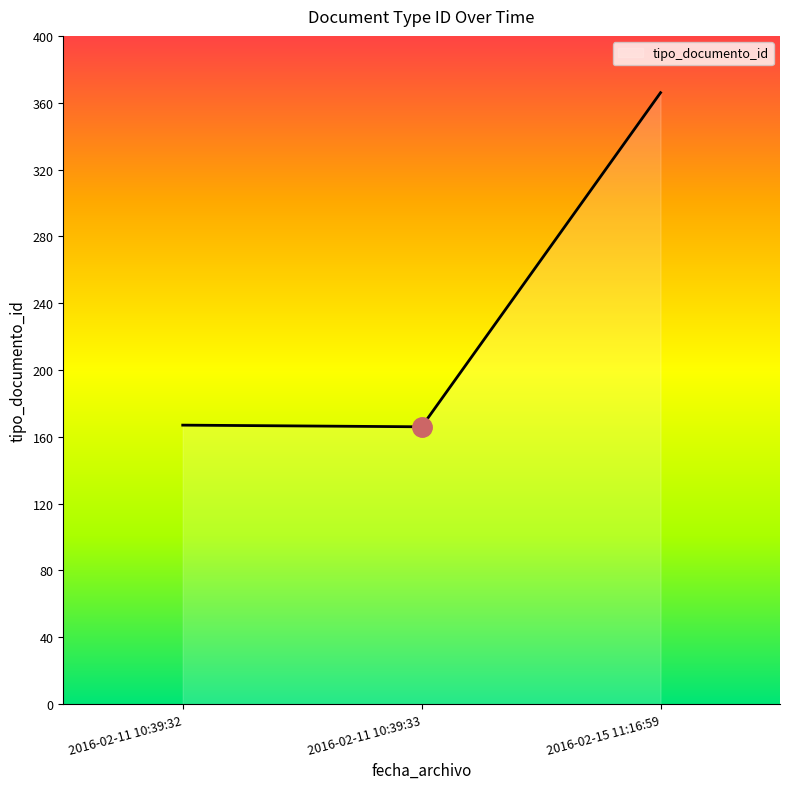

What is the minimum value shown in the chart?

166